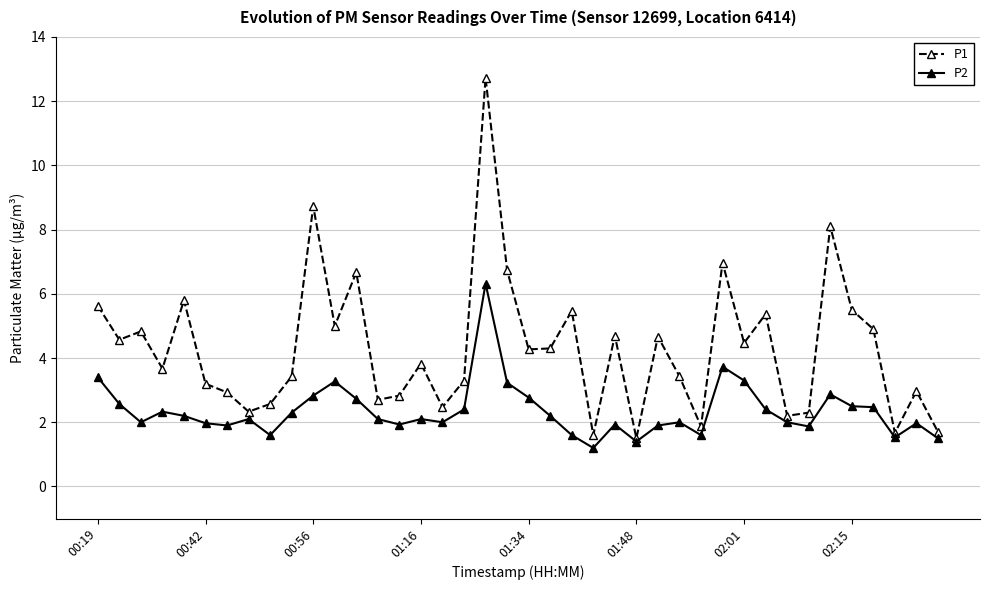

What is the greatest value displayed?

12.7